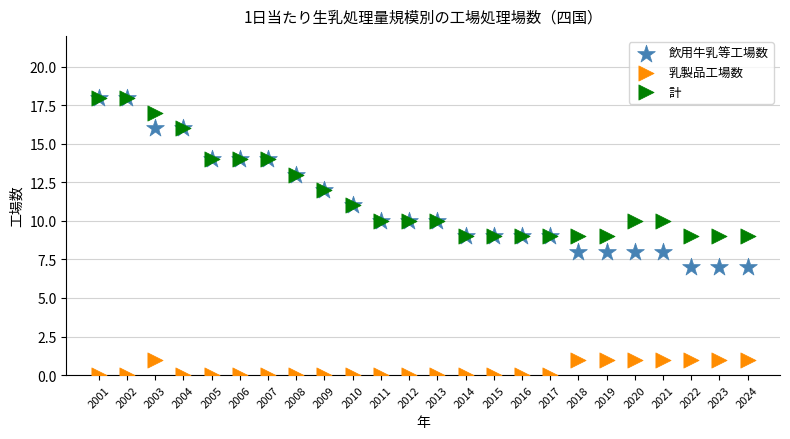

What are all the series names shown in the legend?

飲用牛乳等工場数, 乳製品工場数, 計